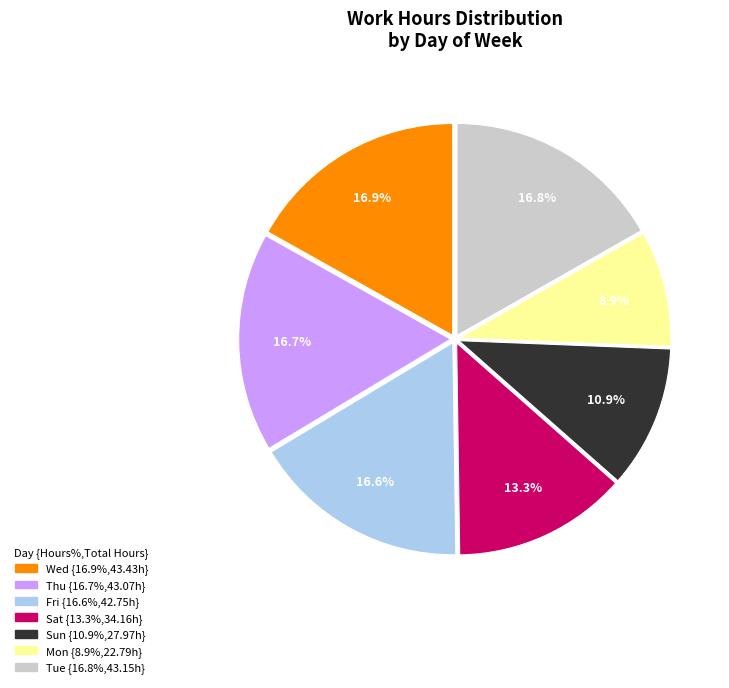

Is there any slice that represents more than half of the pie?

No